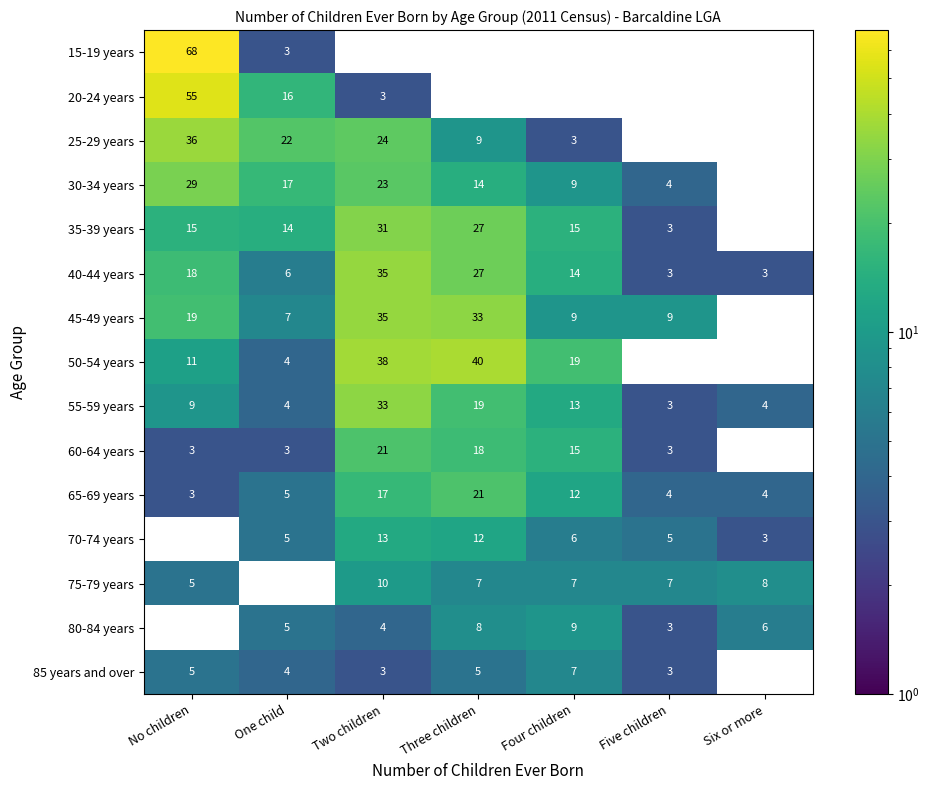

Which category has the highest value in the 40-44 years series?

Two children